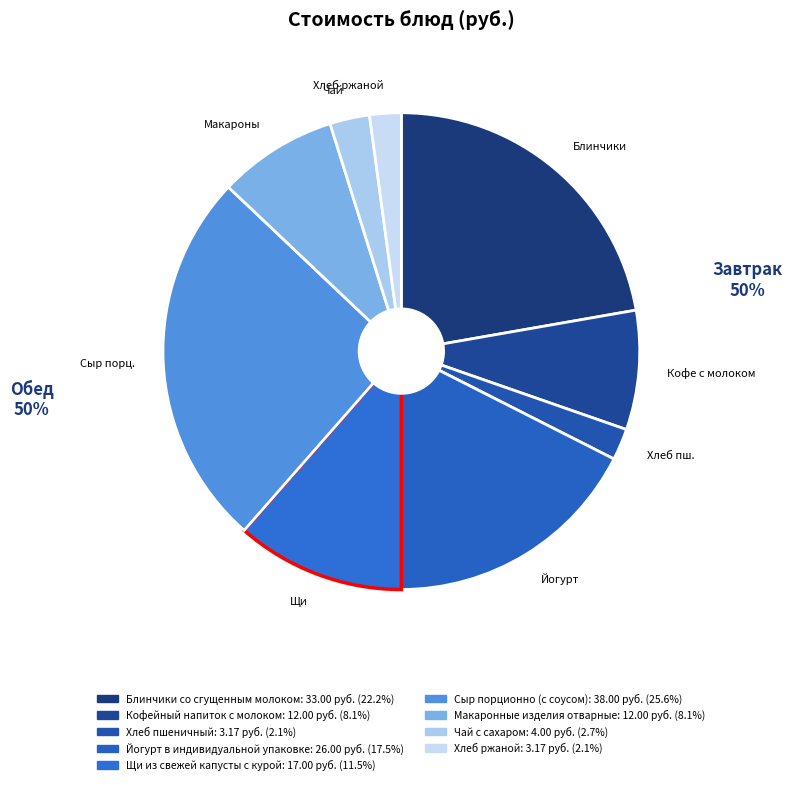

Which slice is the largest?

Сыр порц.